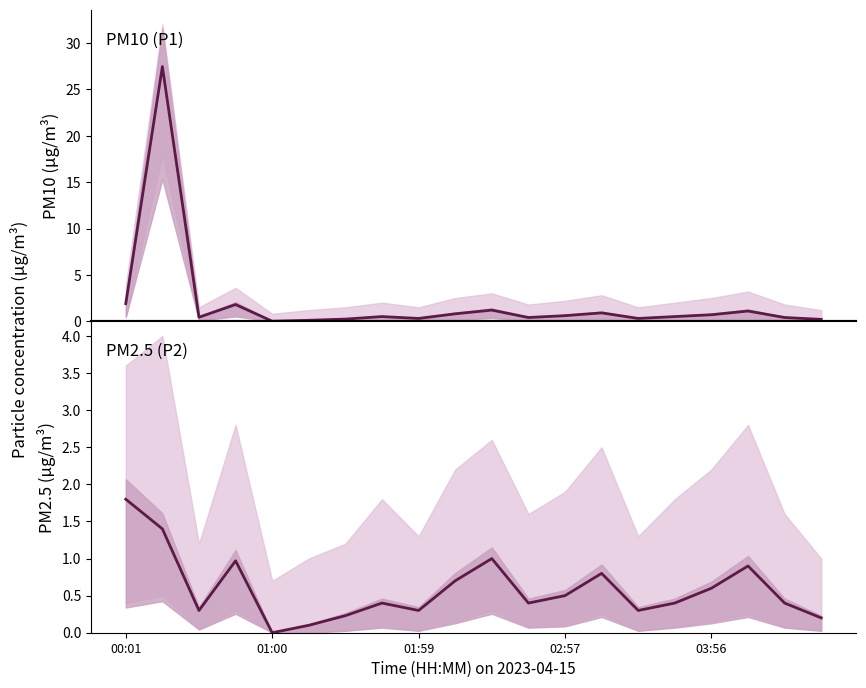

Where is P1 nearest to the value 13?

00:01